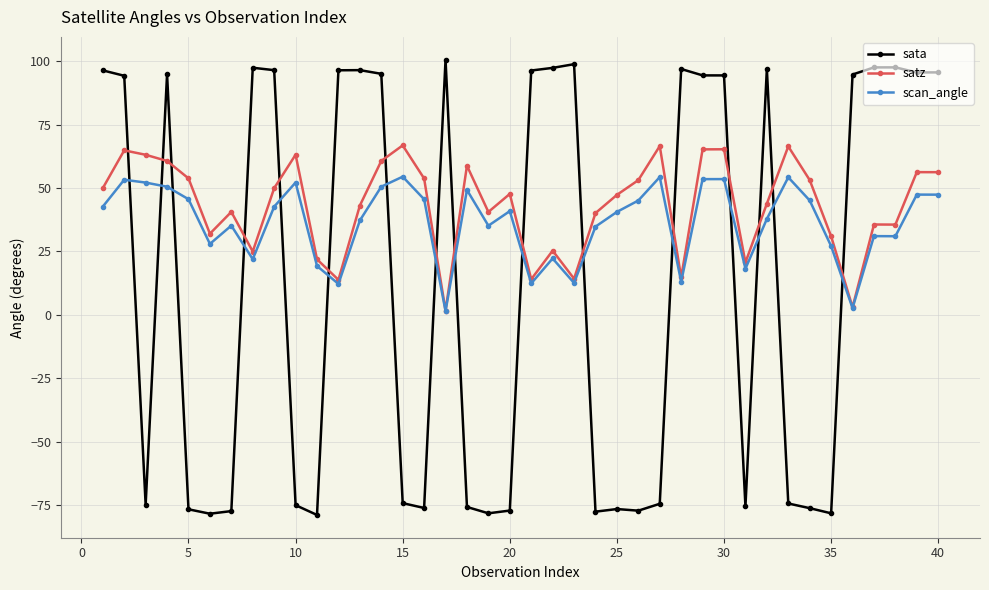

What is the difference between the second highest and second lowest values in the scan_angle series?

51.6